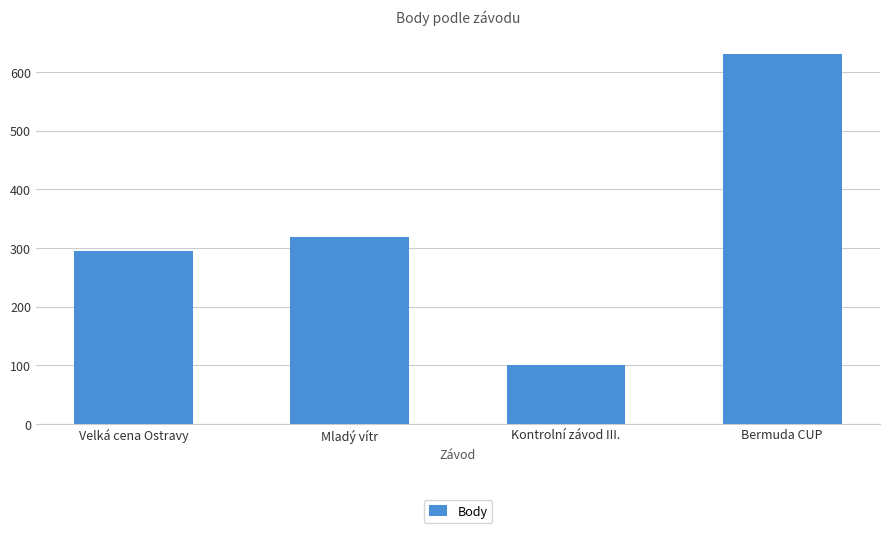

At which category does the chart reach its minimum across all series?

Kontrolní závod III.